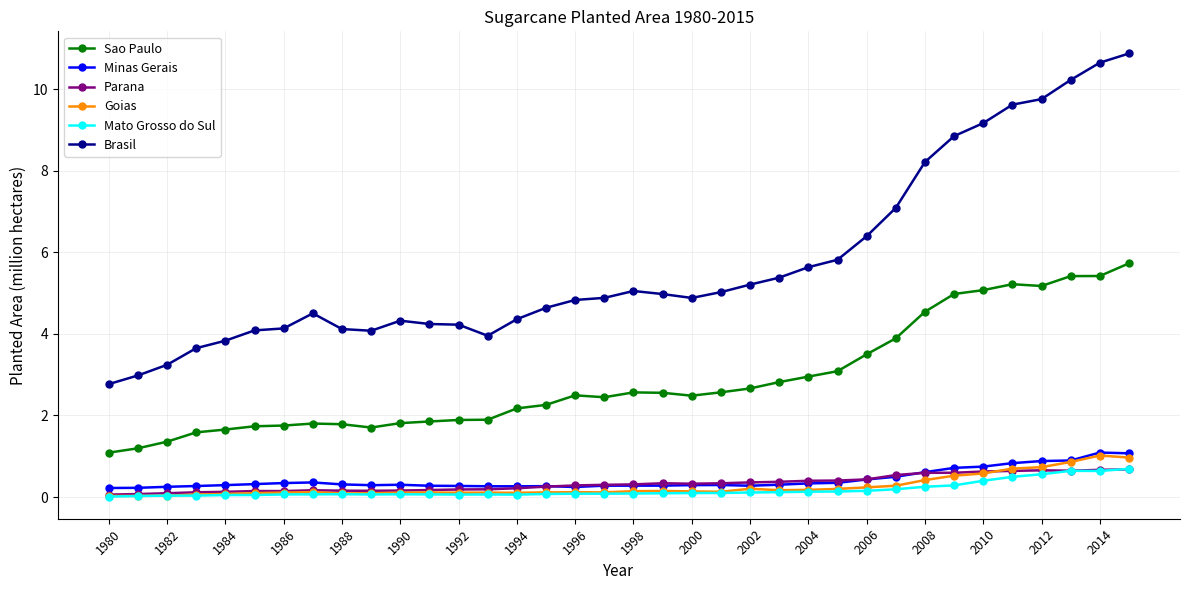

True or false: Goias has more than 2 points higher than both neighbors.

True